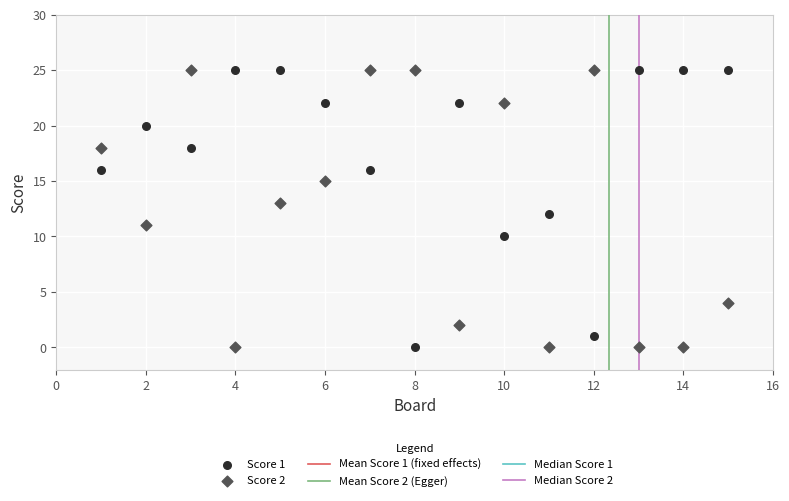

Across all data points, what is the range of X values (max minus min)?

14